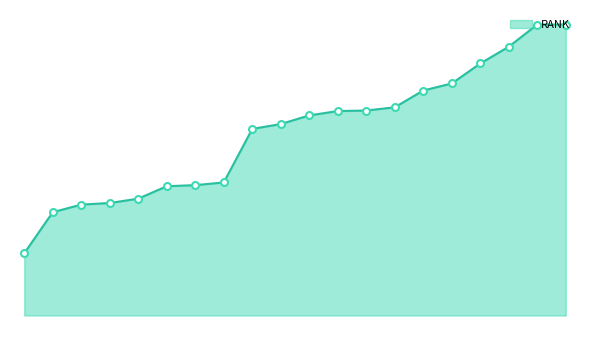

Does the chart display data point markers on the line(s)?

No